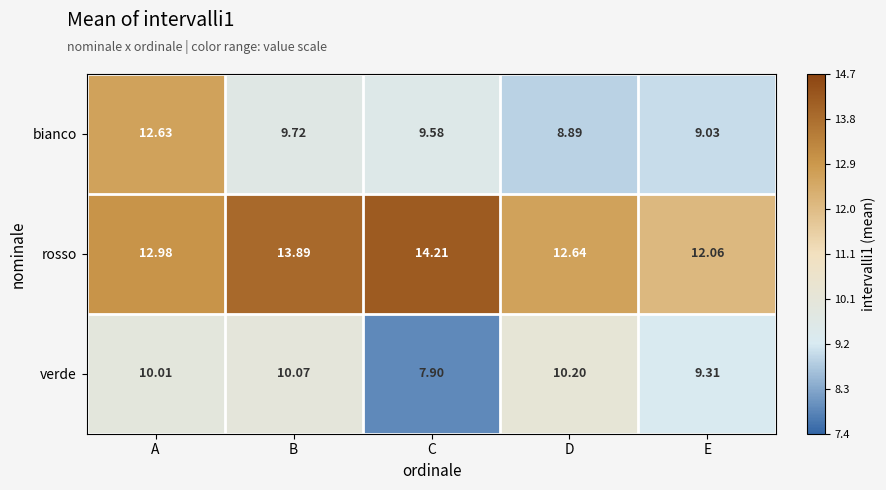

At which label does bianco first exceed 9?

A